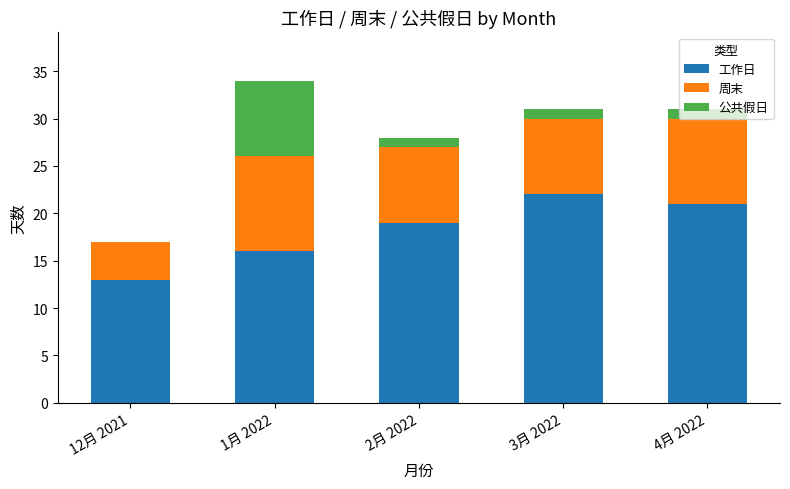

At which category is the sum across all series the highest?

1月 2022